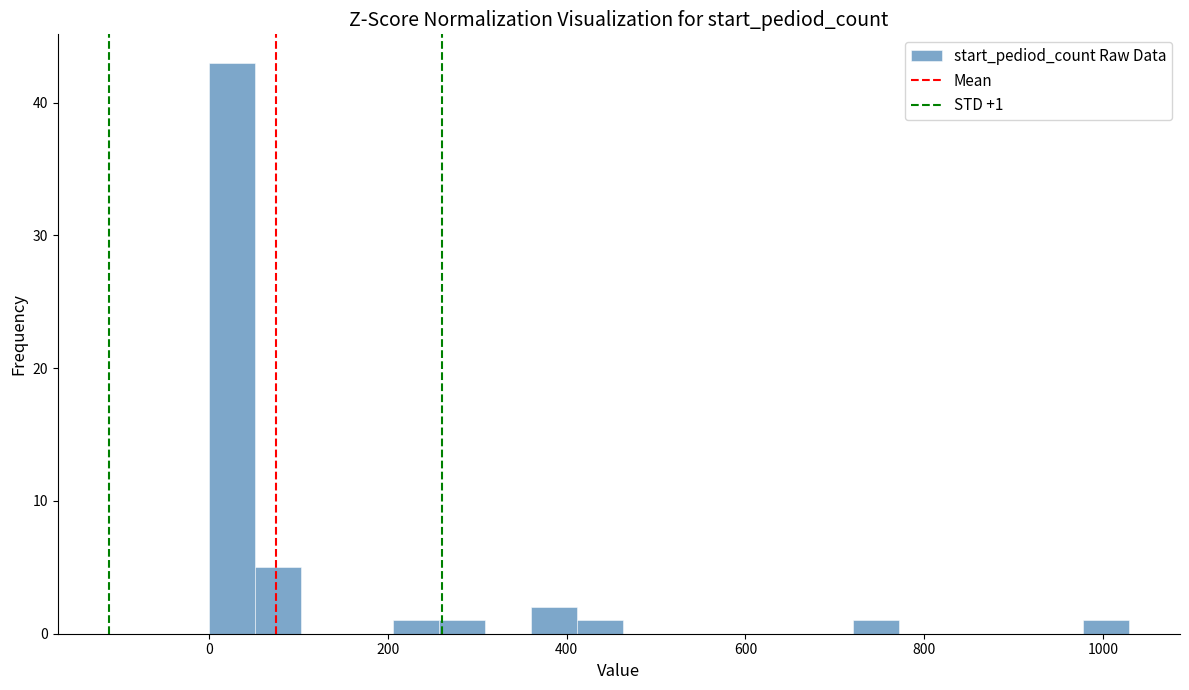

Around what value on the x-axis is the tallest bar? Give the approximate position of its centre, as read against the axis.

20